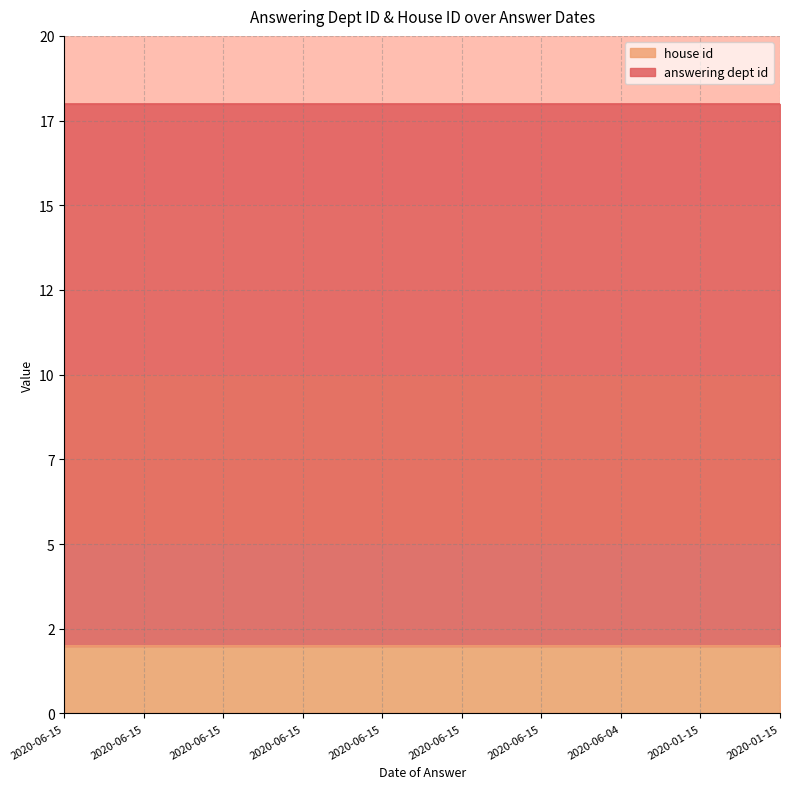

What is the label of the 7th point from the right?

2020-06-15